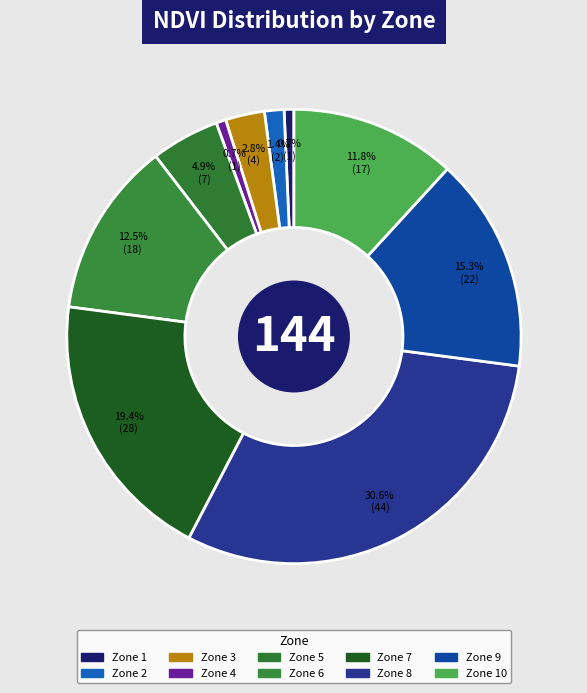

Rank the categories by value from lowest to highest.

1, 4, 2, 3, 5, 10, 6, 9, 7, 8